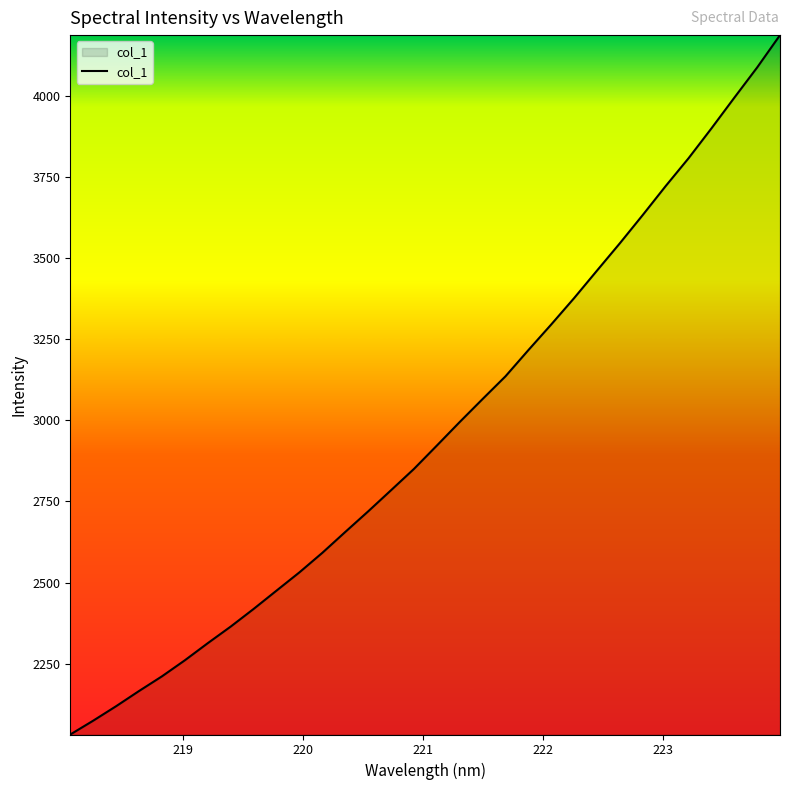

What is the greatest value displayed?

4187.2